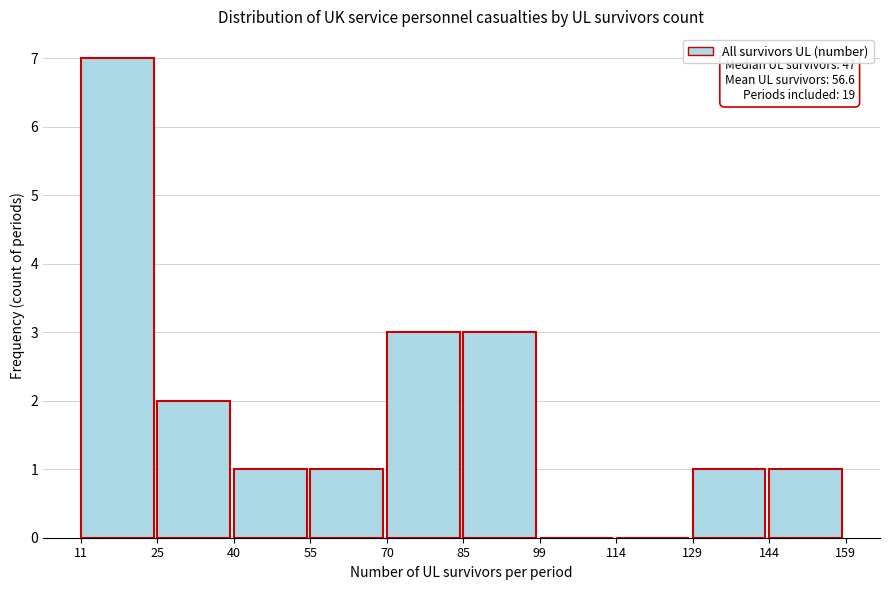

Which range on the x-axis has the tallest bar?

11 to 25